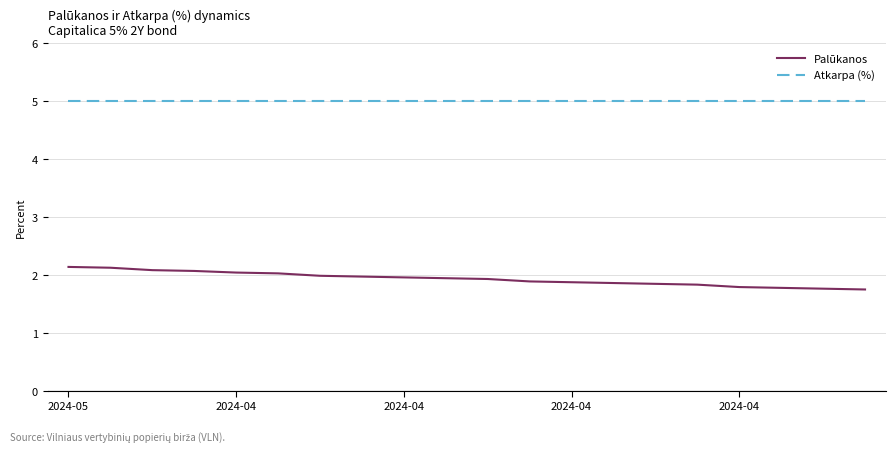

What is the greatest value displayed?

5.0